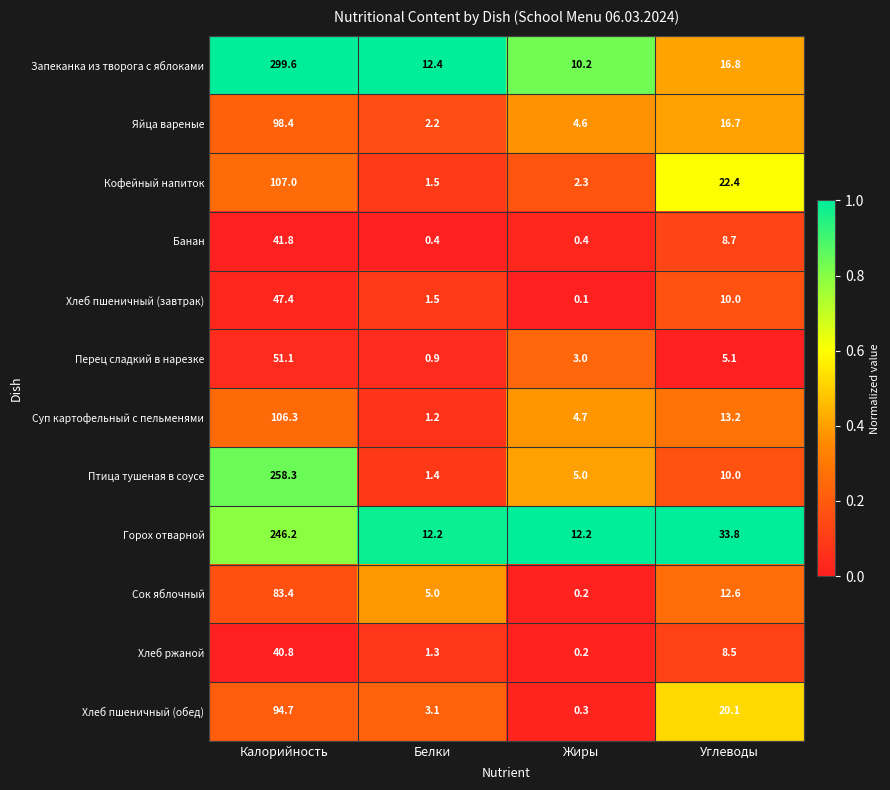

What is the greatest value displayed?

299.6